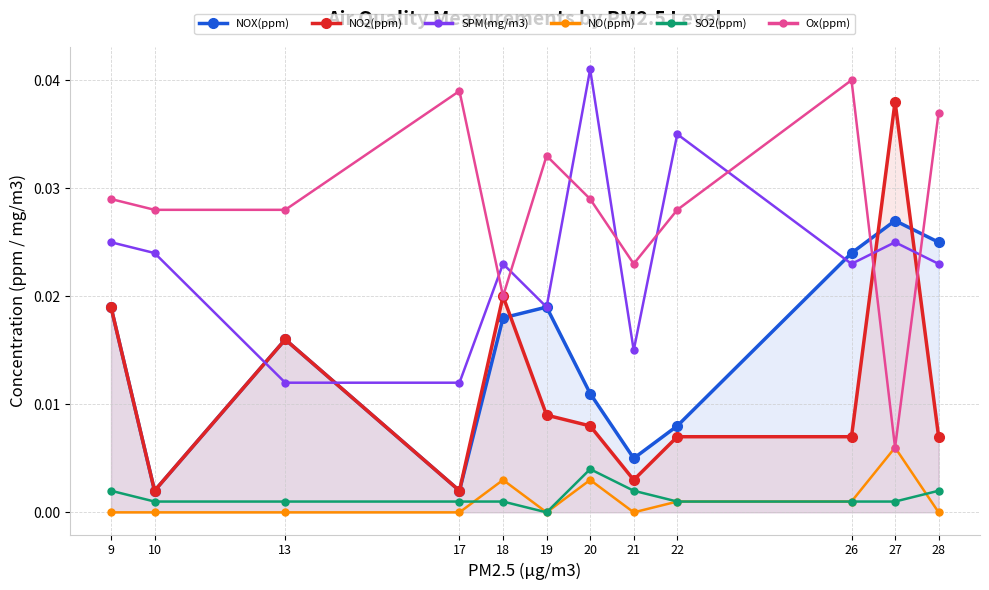

Which series has the largest total across all categories?

Ox(ppm)